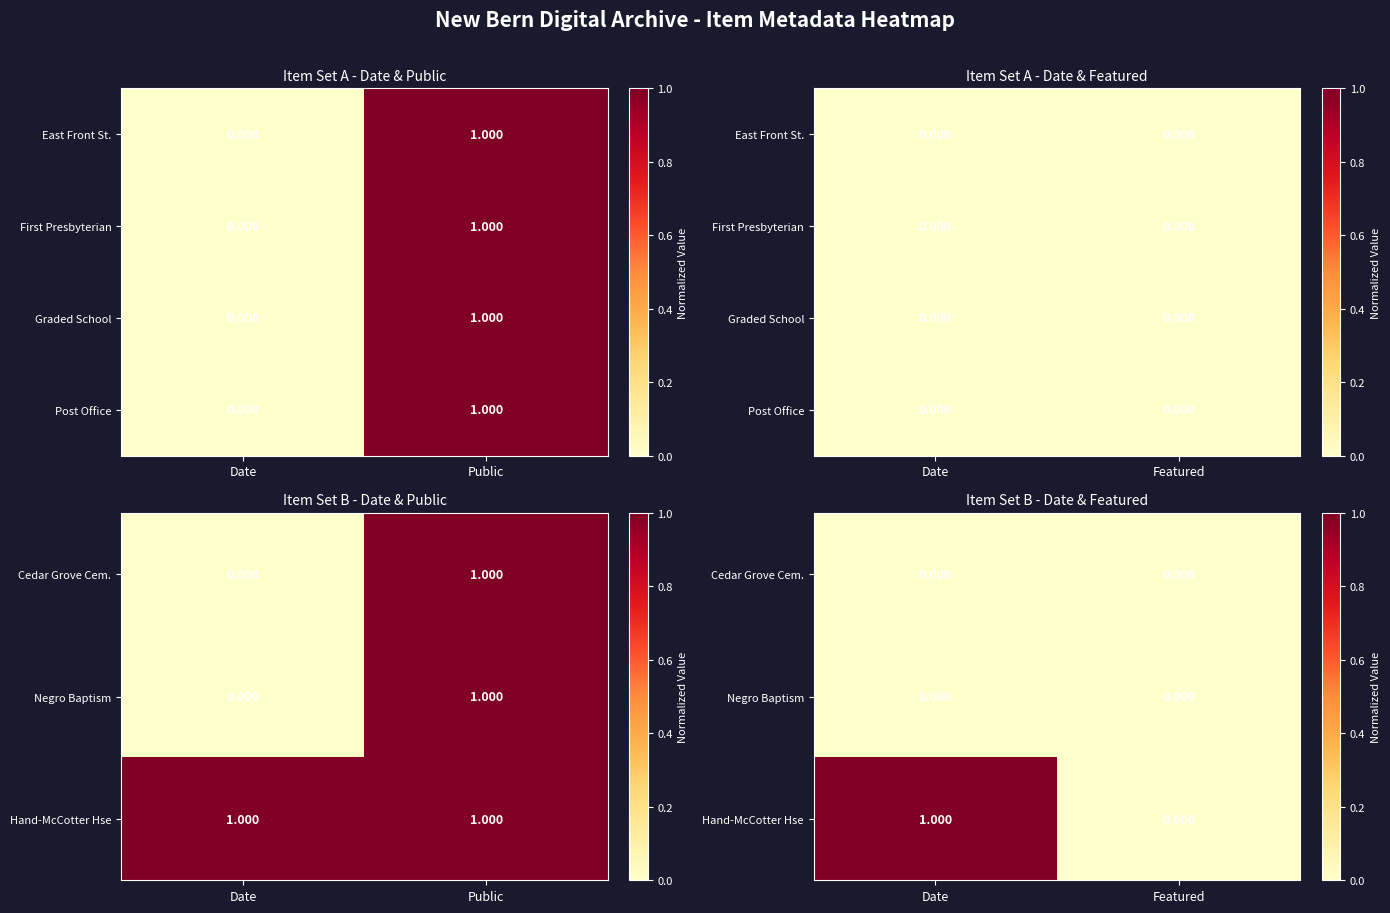

Rank the series at Featured from lowest to highest value.

Cedar Grove Cem., Negro Baptism, Hand-McCotter Hse, Post Office